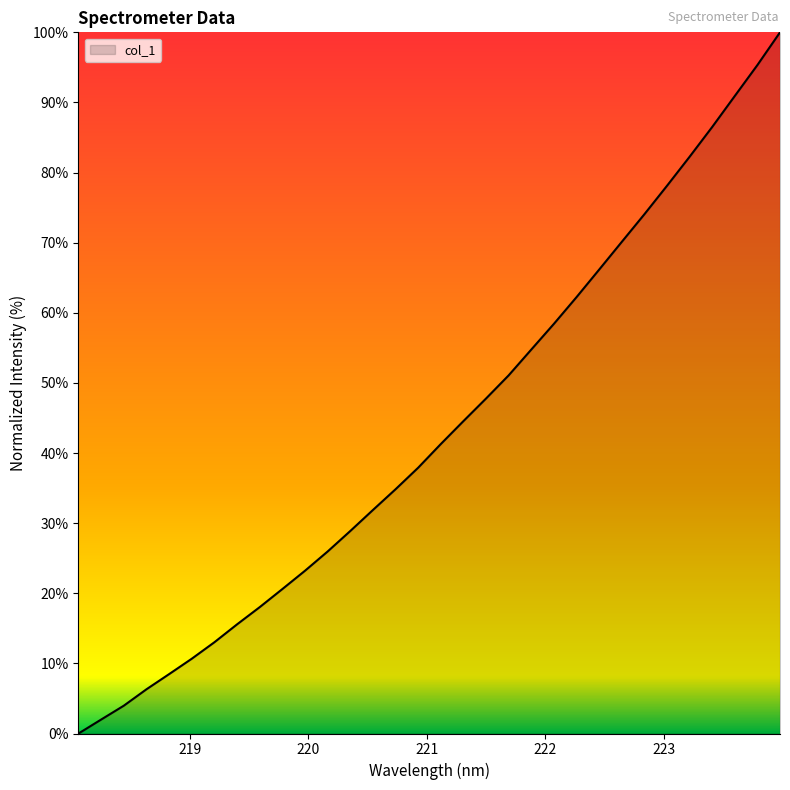

What is the greatest value displayed?

100.0